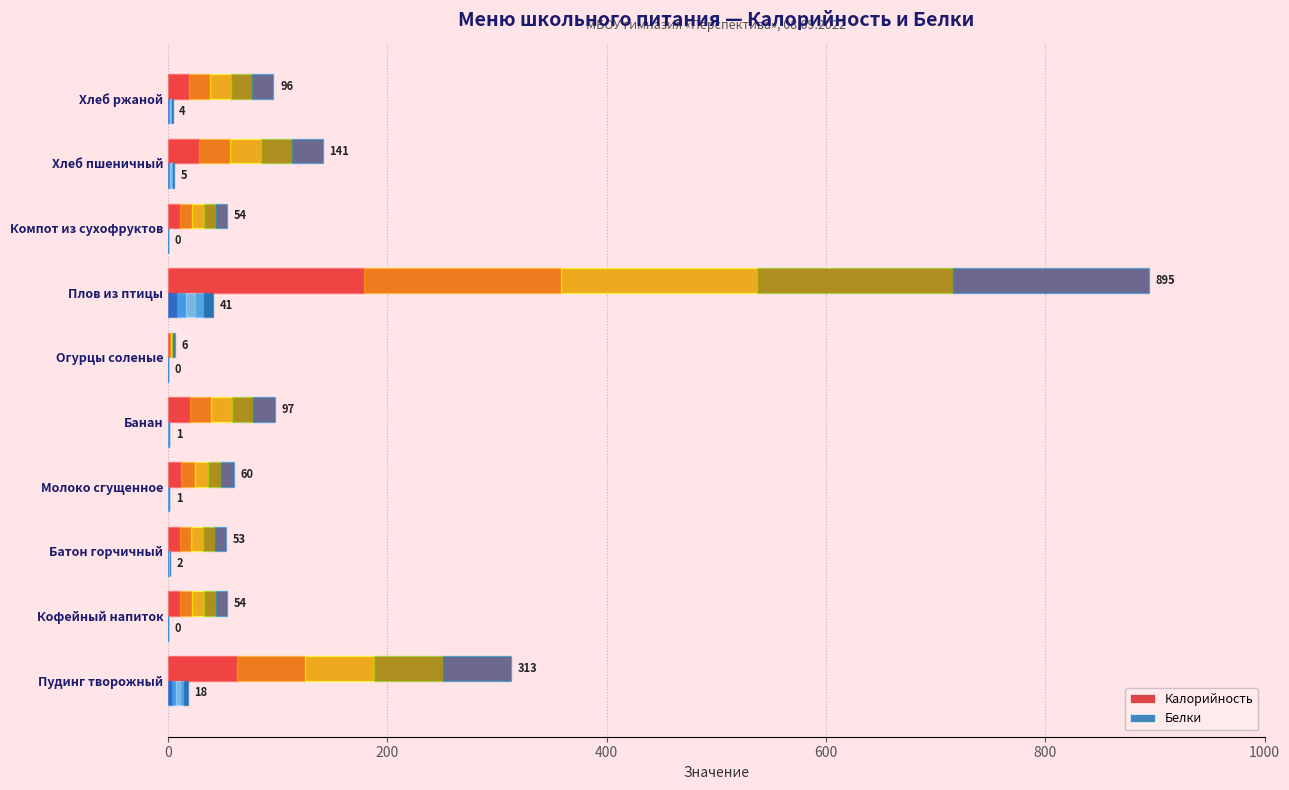

The value of Калорийность at Хлеб ржаной is 145. True or false?

False